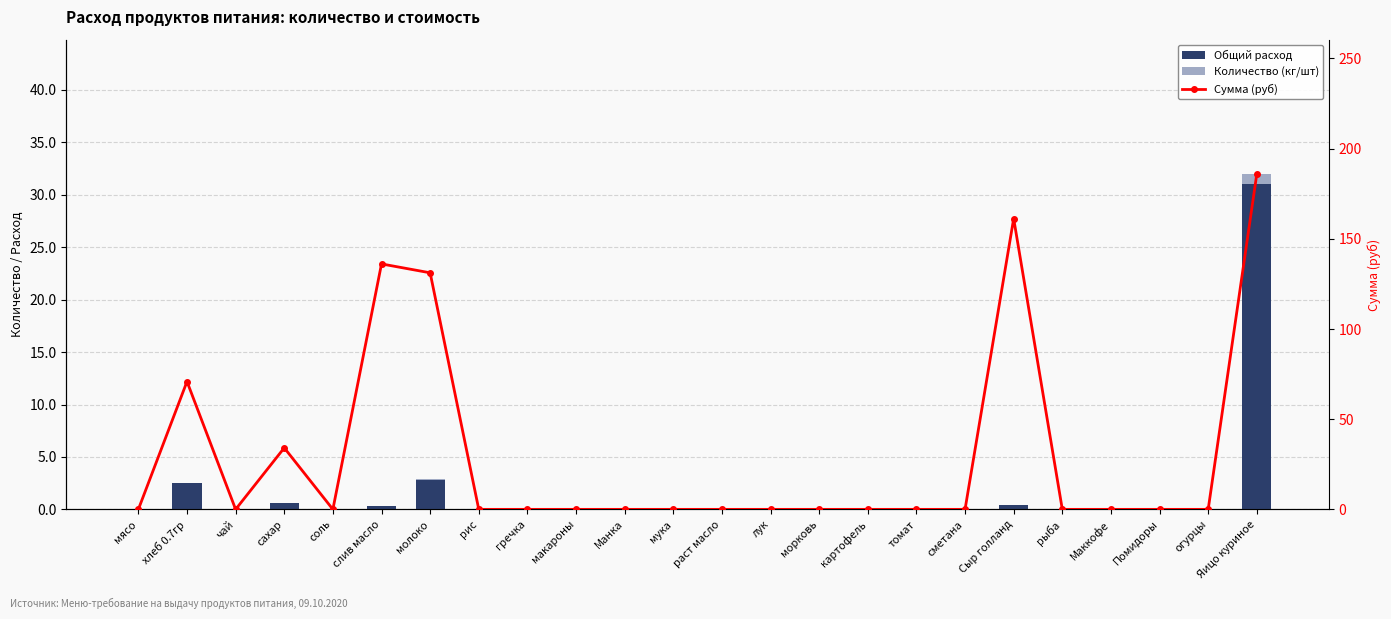

Reading left to right, list all the values displayed in this chart.

Общий расход: 0.0	2.5	0.0	0.6	0.0	0.3	2.8	0.0	0.0	0.0	0.0	0.0	0.0	0.0	0.0	0.0	0.0	0.0	0.4	0.0	0.0	0.0	0.0	31.0
Количество (кг/шт): 0.0	0.1	0.0	0.0	0.0	0.0	0.1	0.0	0.0	0.0	0.0	0.0	0.0	0.0	0.0	0.0	0.0	0.0	0.0	0.0	0.0	0.0	0.0	1.0
Сумма (руб): 0.0	70.9	0.0	34.1	0.0	136.1	131.1	0.0	0.0	0.0	0.0	0.0	0.0	0.0	0.0	0.0	0.0	0.0	161.2	0.0	0.0	0.0	0.0	186.0